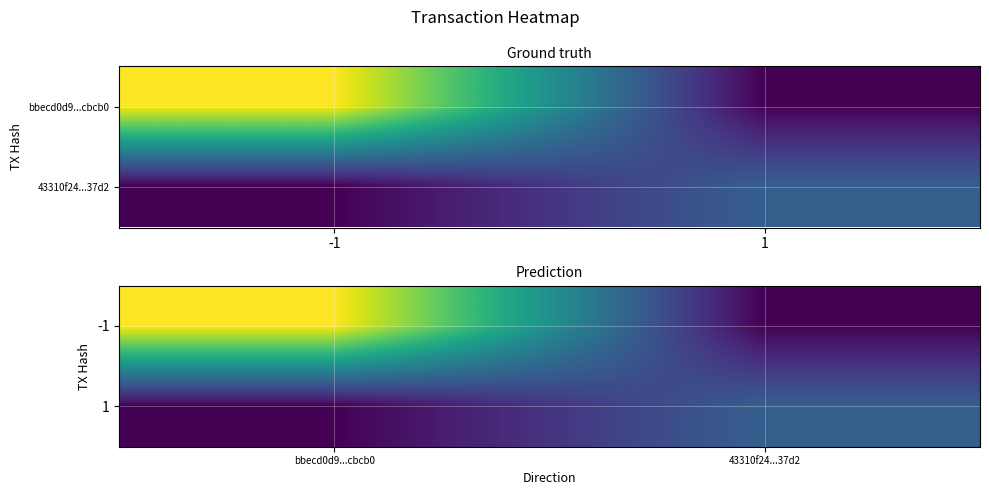

True or false: -1 has a value of -62 at 43310f24...37d2.

False